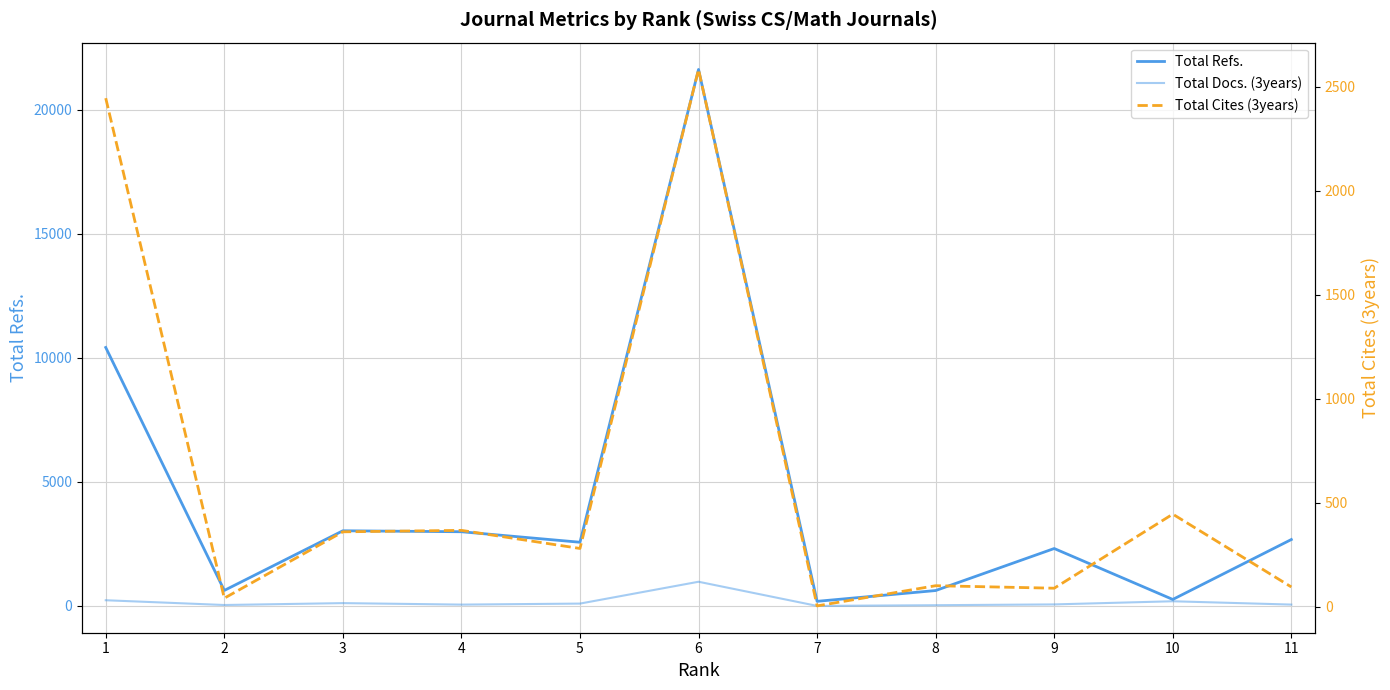

True or false: Total Cites (3years) has a value of 178 at 4.

False